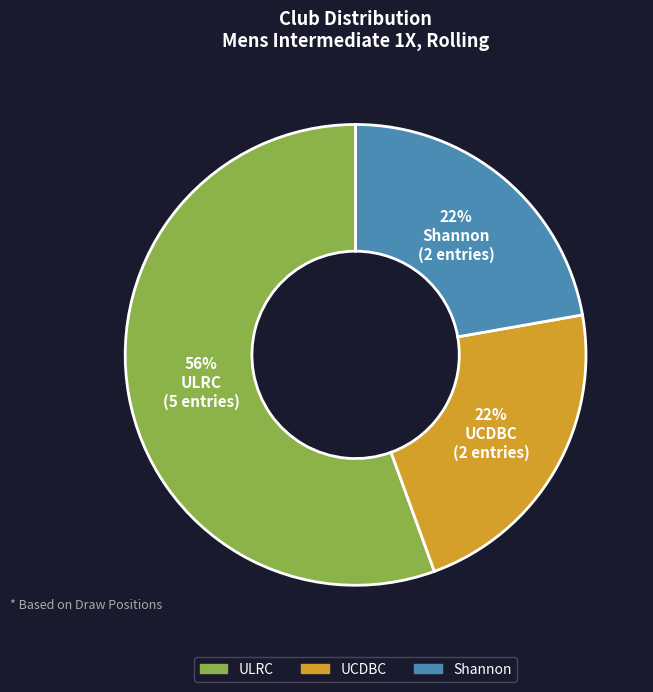

To the nearest percent, what percentage of the pie is ULRC?

56%